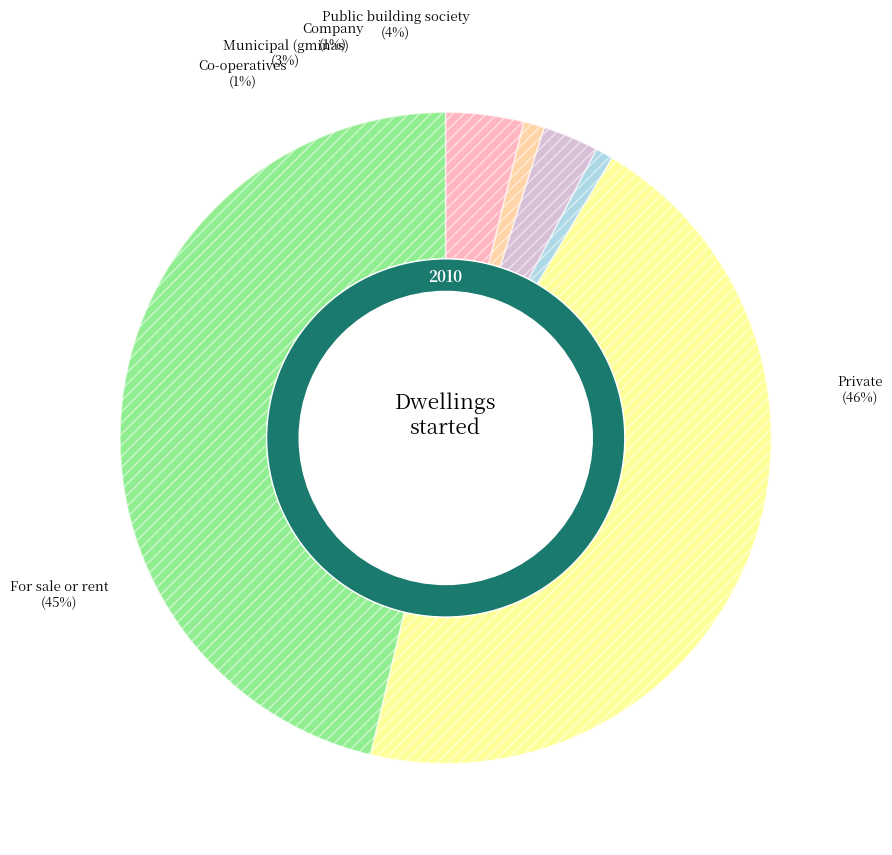

Is it true that Public building society is 4% of the pie?

True